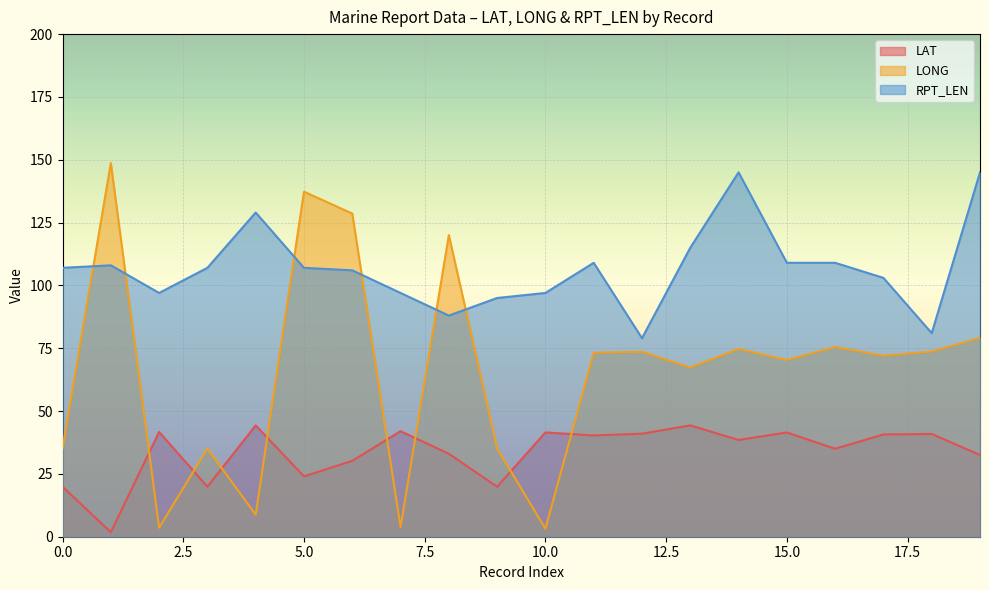

Which label corresponds to the largest value in the chart?

1